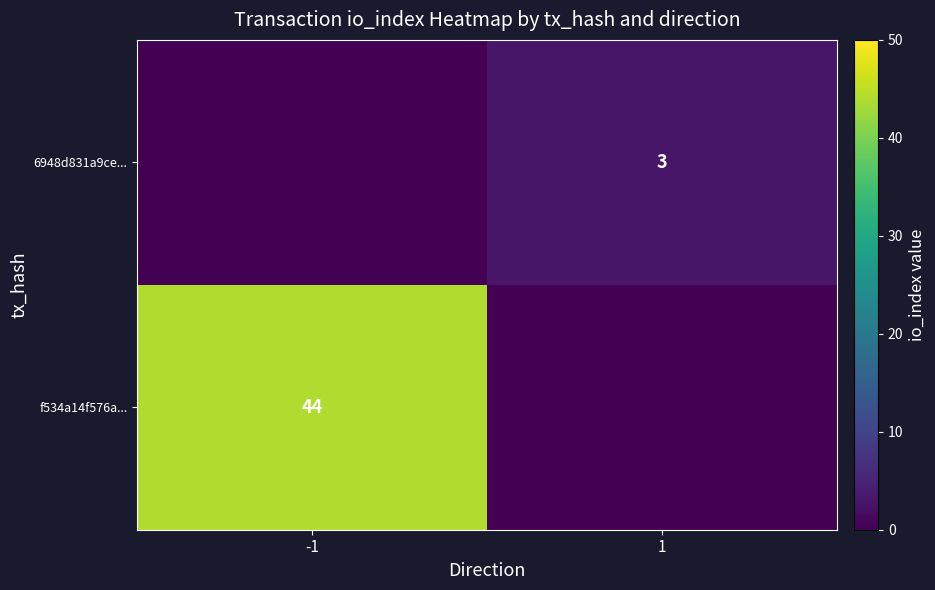

Is it true that f534a14f576a... equals 44 at -1?

True